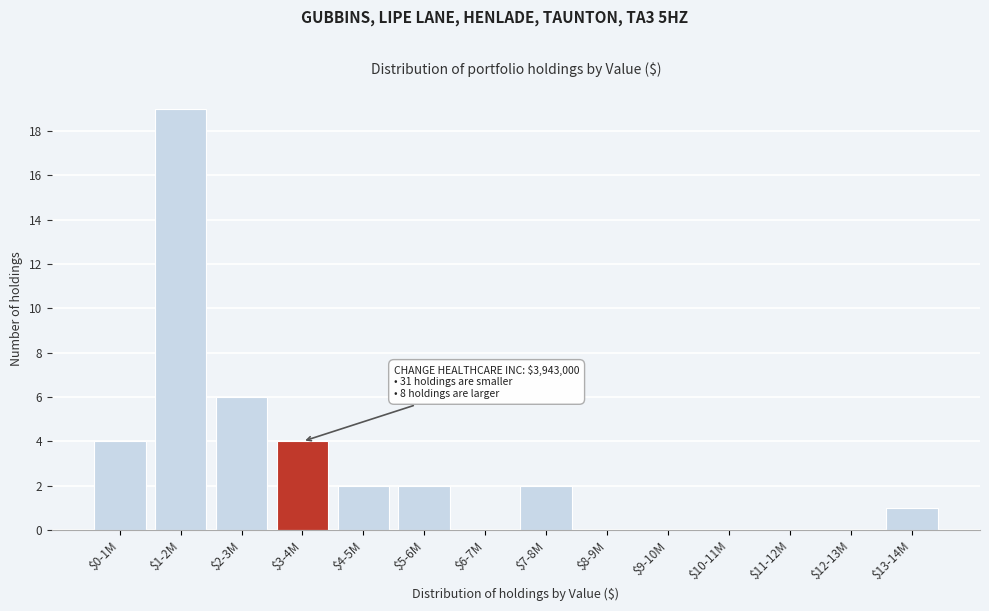

What is the maximum value shown in the chart?

19